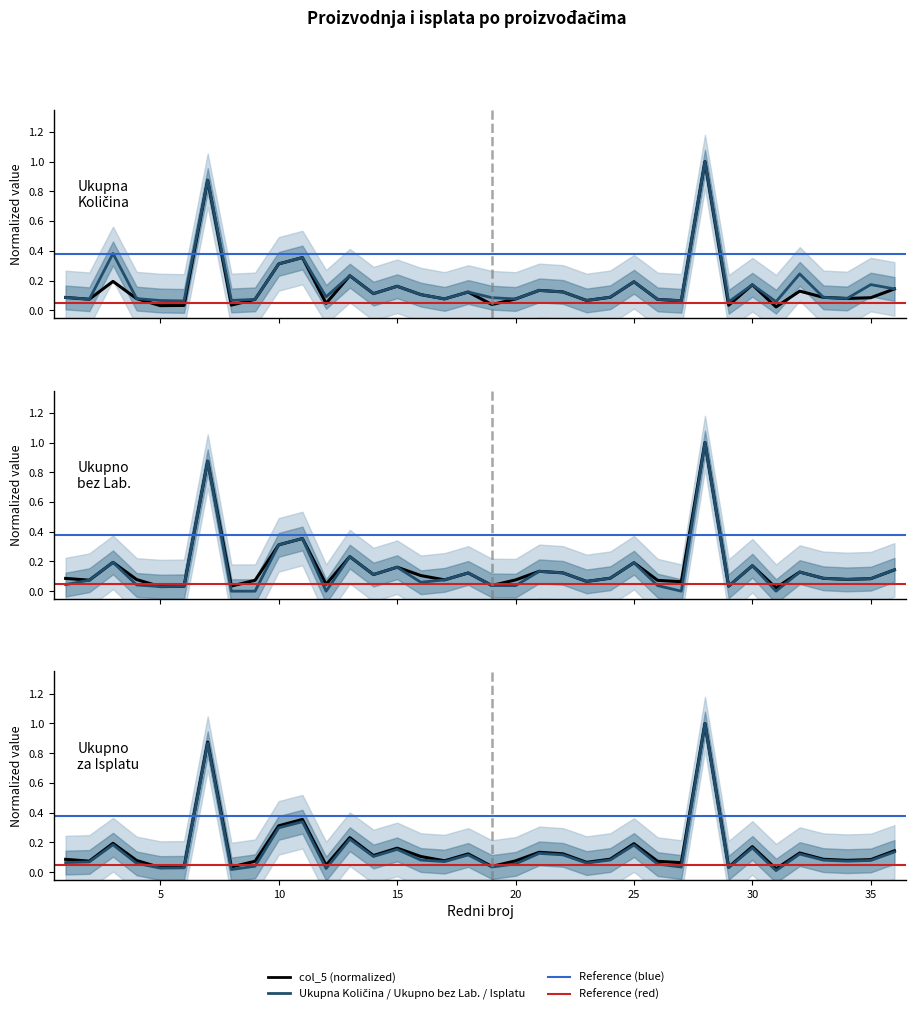

At which label is col_5 closest to 0?

31